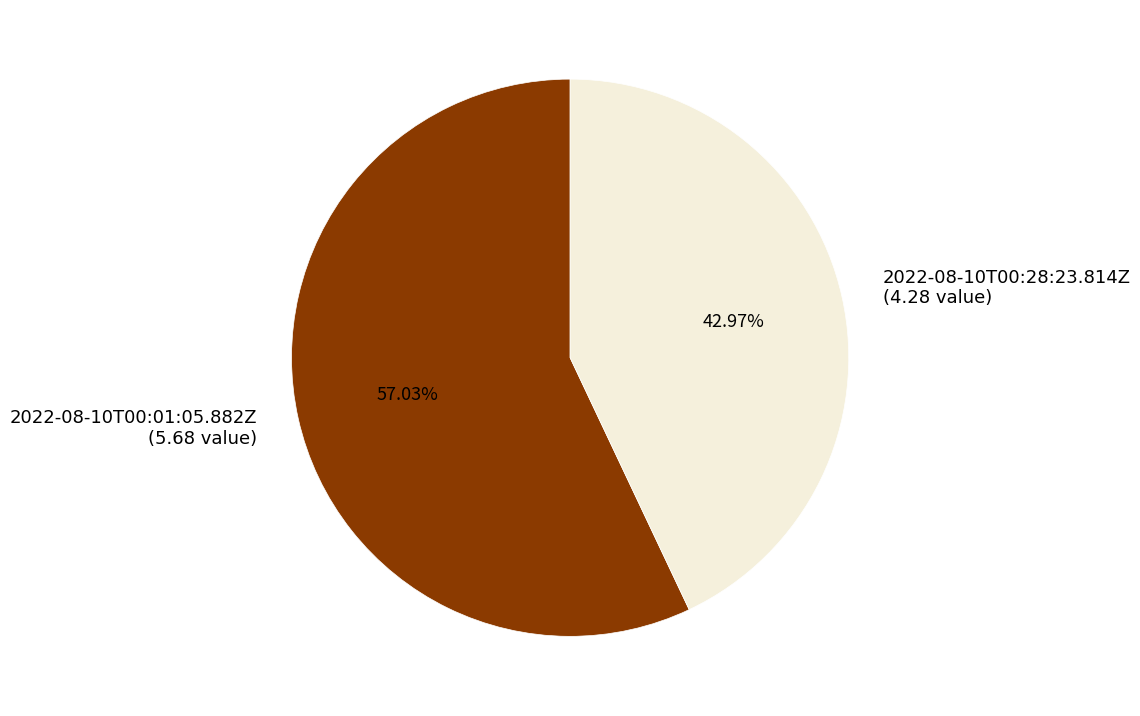

How many slices are in this pie chart?

2